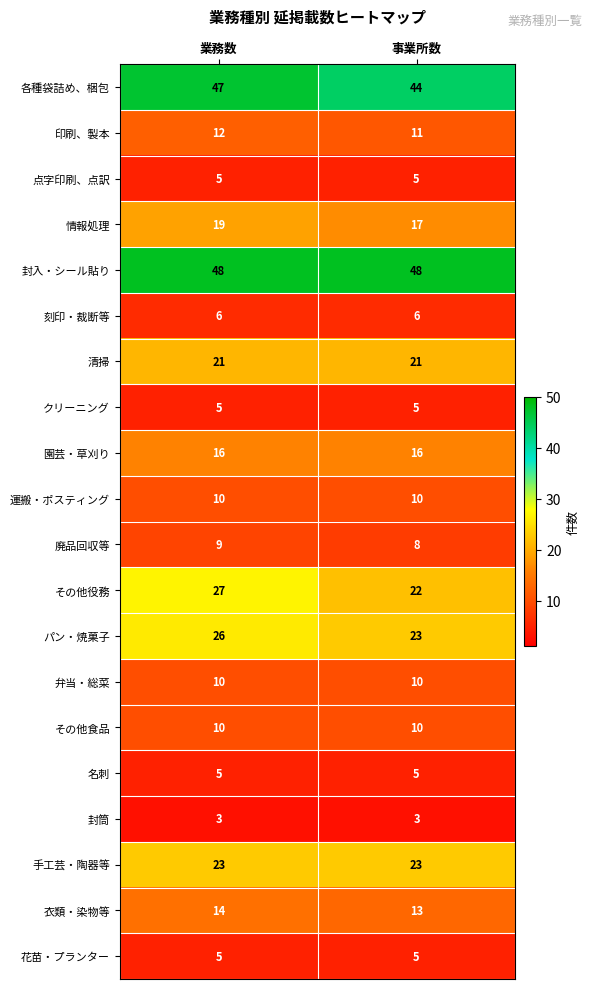

What is the highest value of the 弁当・総菜 series?

10